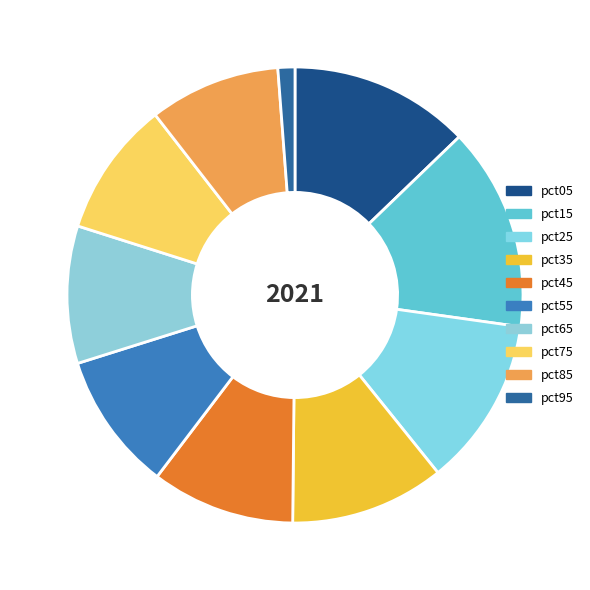

To the nearest percent, what is the difference between the pct15 and pct35 slice percentages?

3%